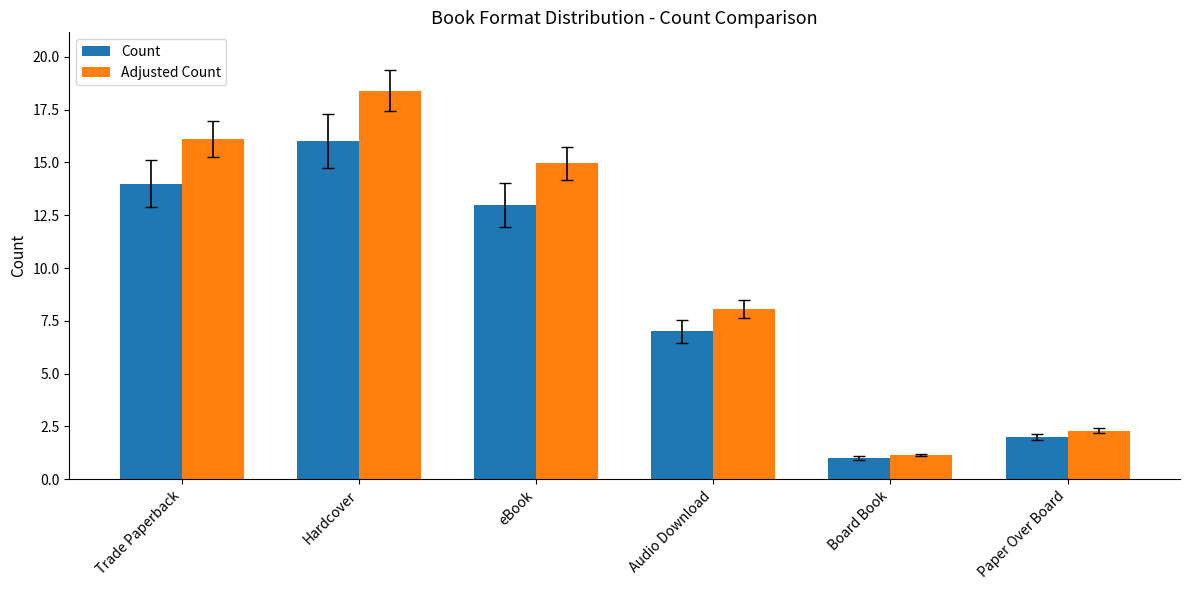

What is the difference between the highest and lowest values at Paper Over Board?

0.3